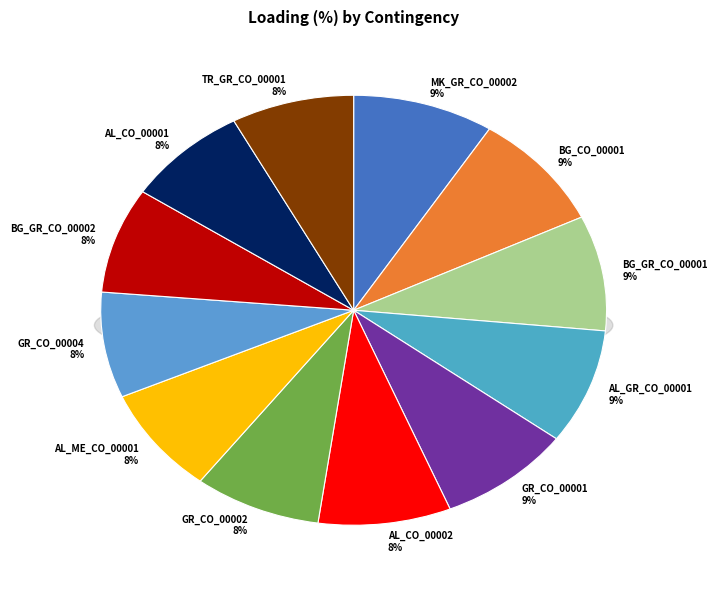

To the nearest percent, what portion does GR_CO_00001 represent?

9%